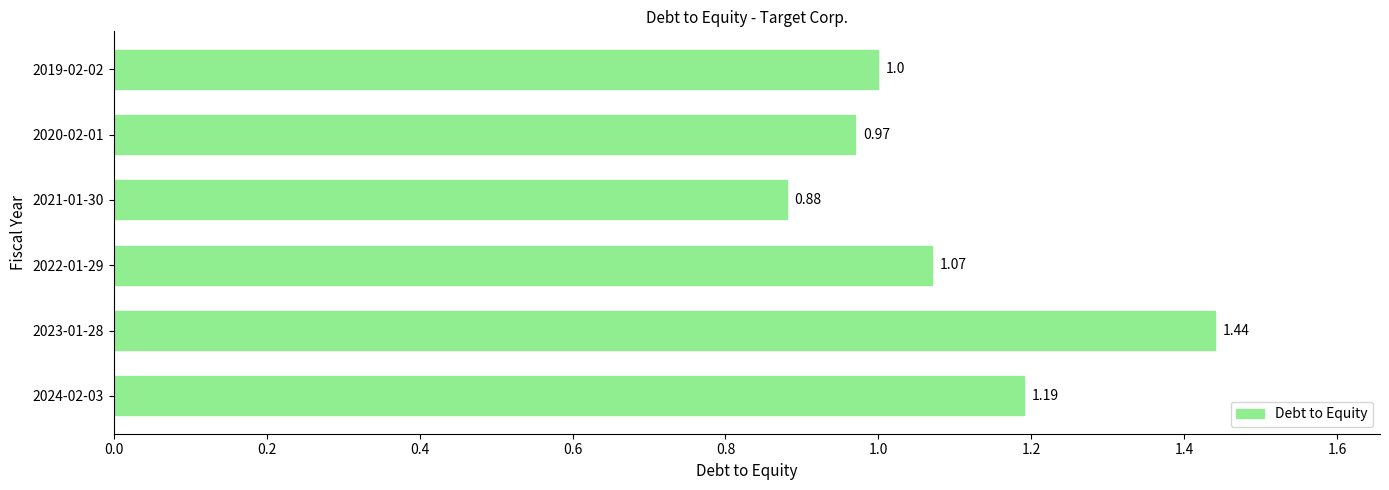

How many categories are shown in the chart?

6